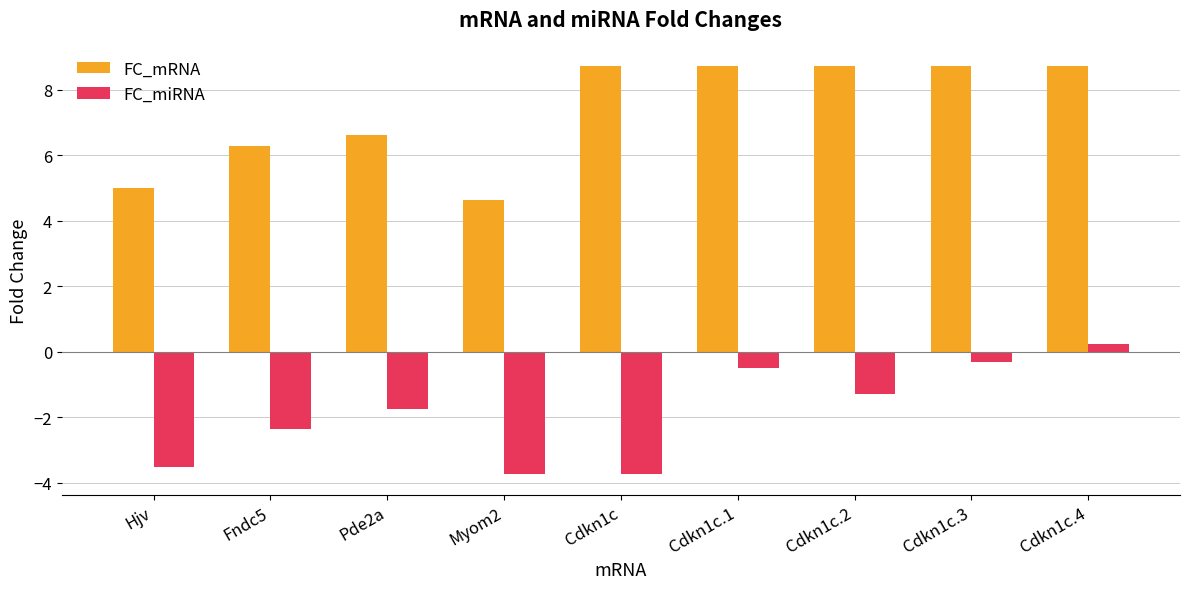

Rank the series at Pde2a from highest to lowest value.

FC_mRNA, FC_miRNA